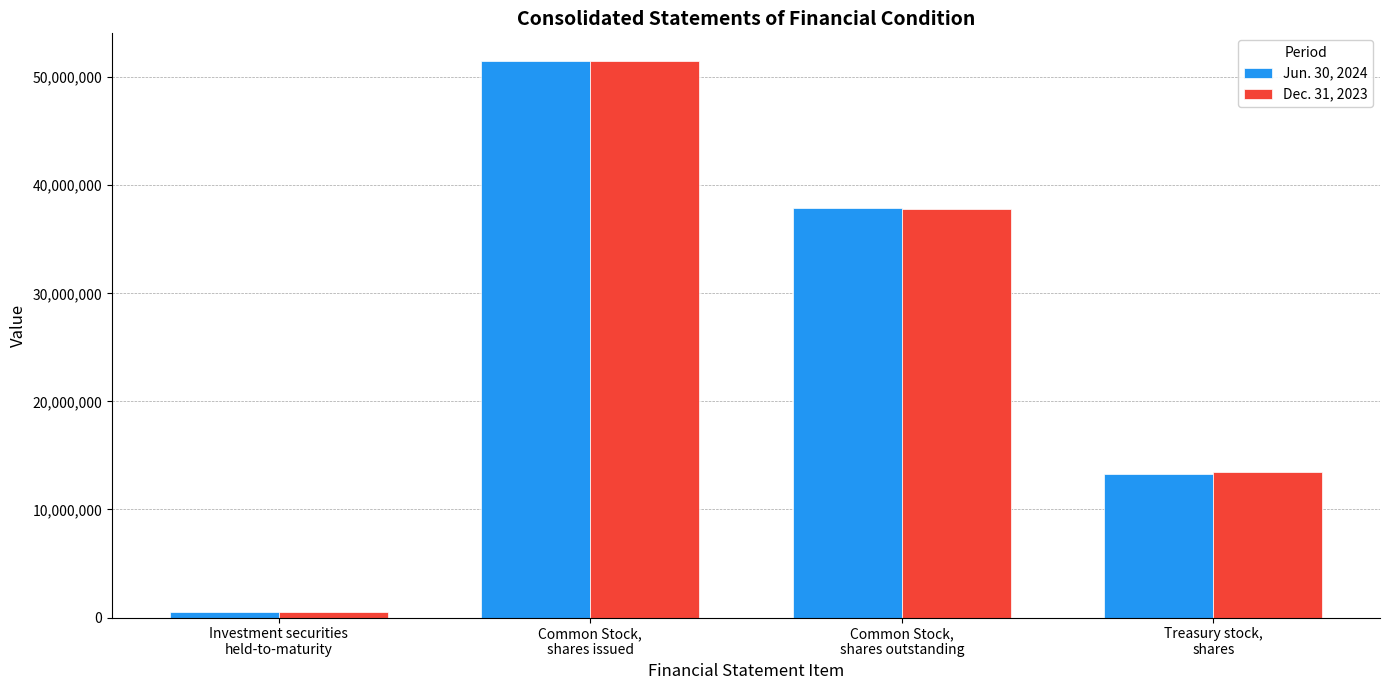

Count the number of data series in this chart.

2